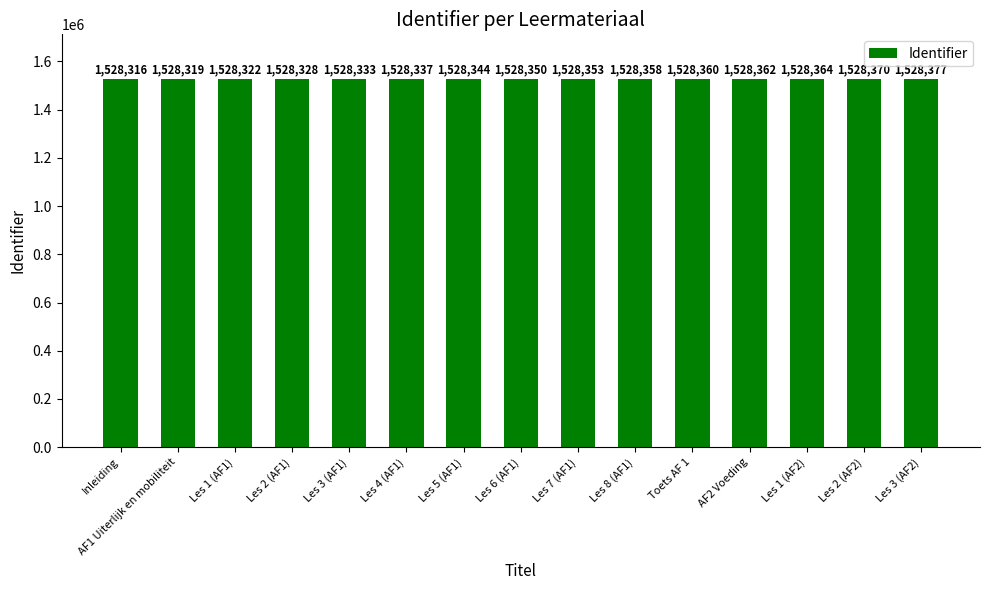

What is the ratio of the value at Les 5 (AF1) to the value at Les 3 (AF2)?

1.0